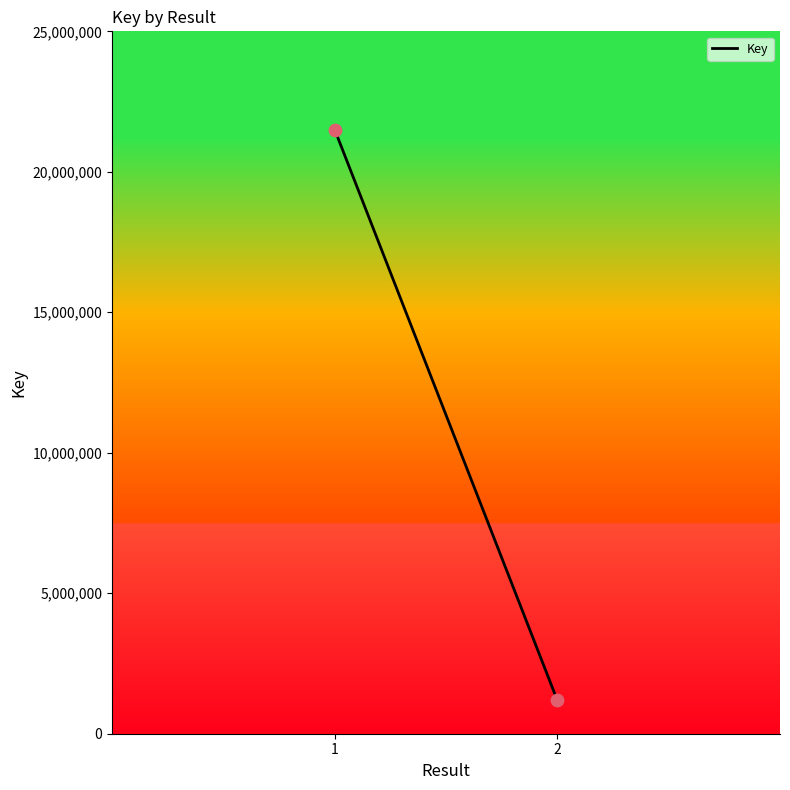

What is the range of Y values (max minus min)?

20315272